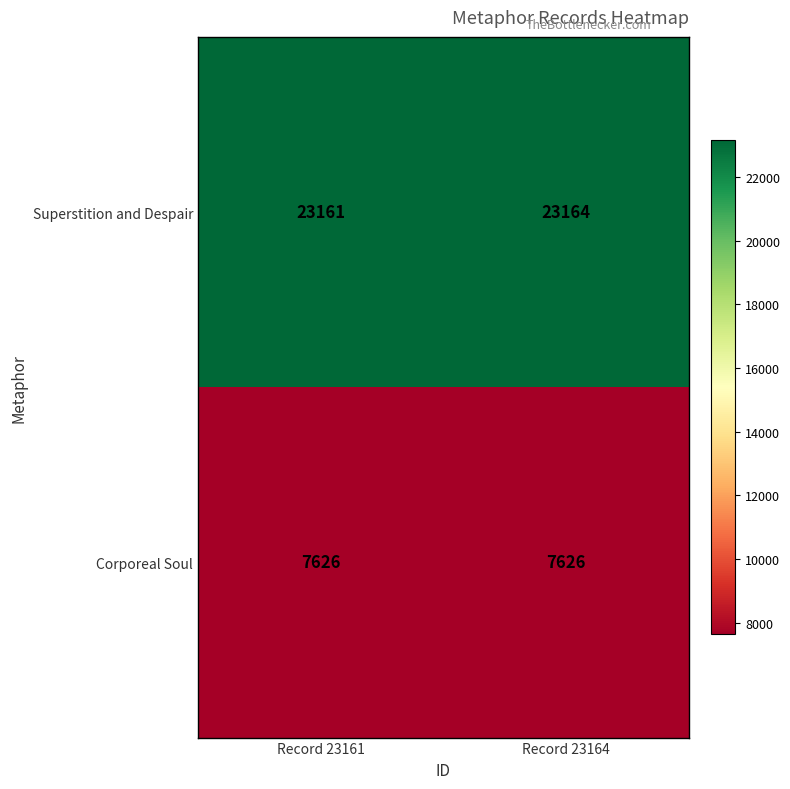

Rank the series by their maximum value, from lowest to highest.

Corporeal Soul, Superstition and Despair